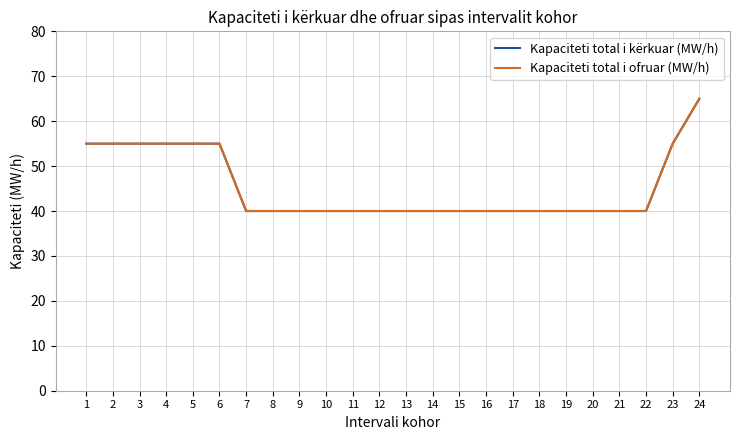

At which category is the sum across all series the highest?

24